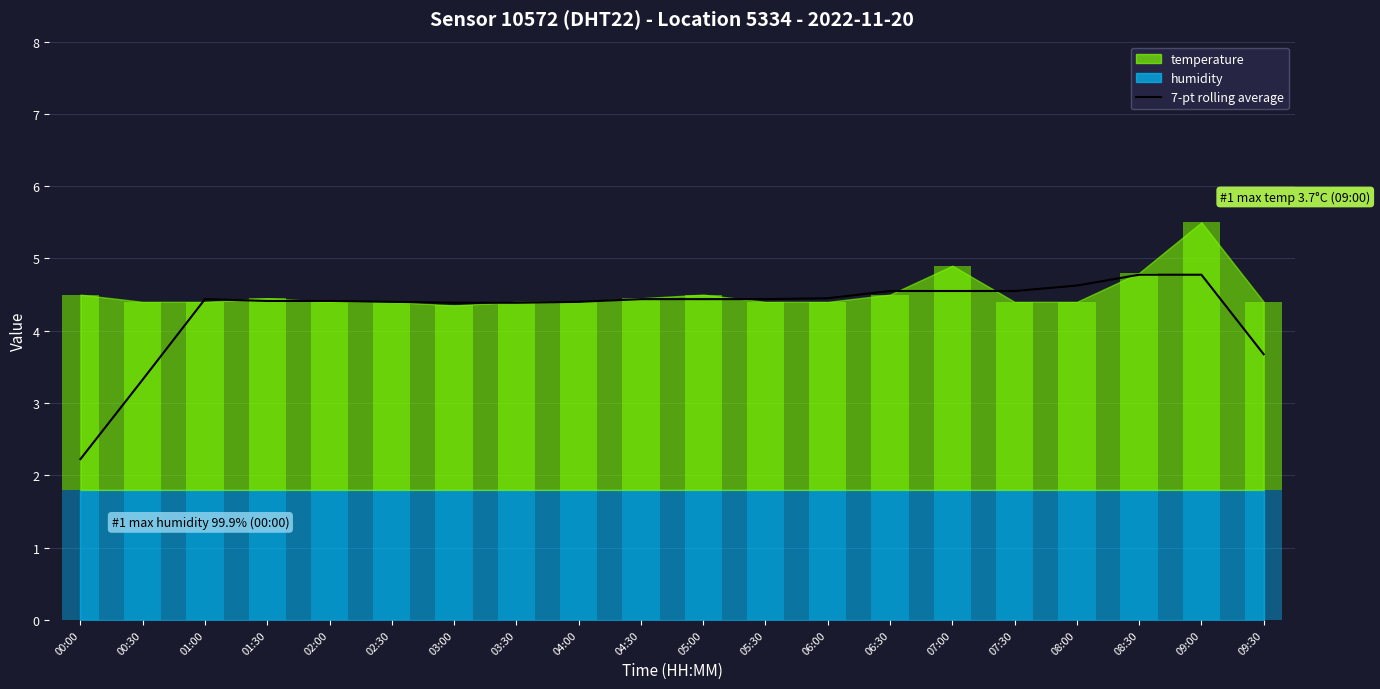

Count the number of categories in the chart.

20